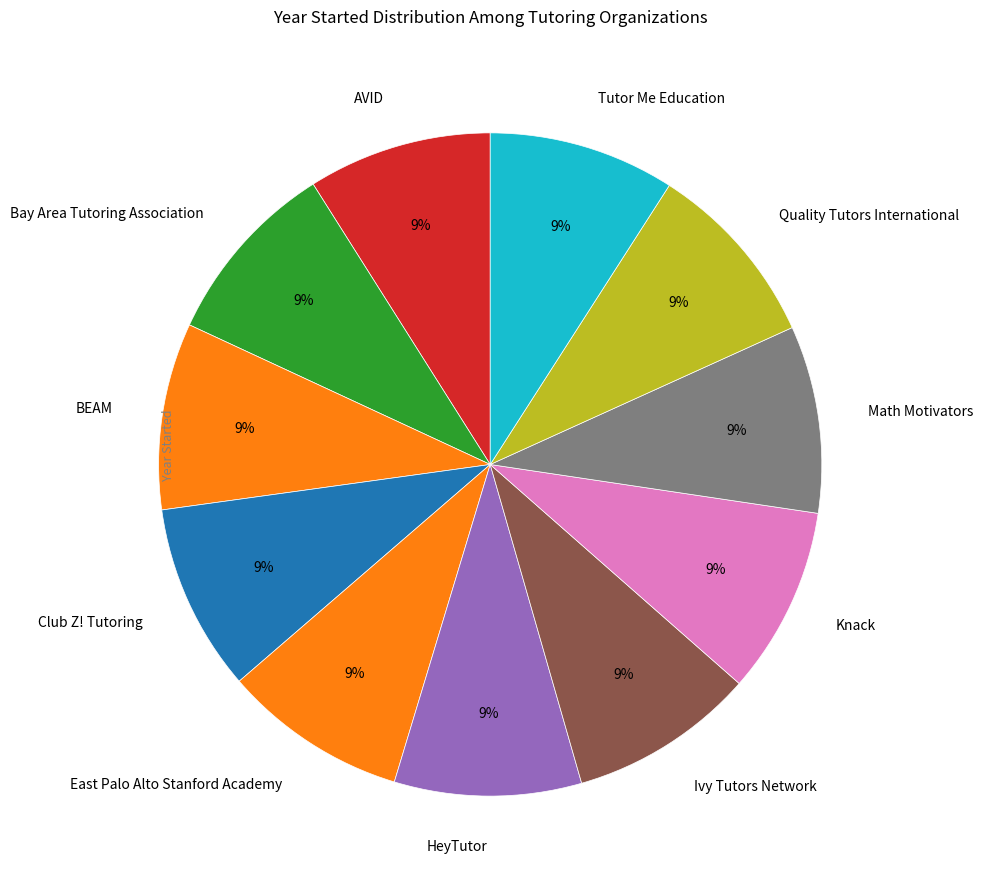

To the nearest percent, what percentage of the pie is Quality Tutors International?

9%